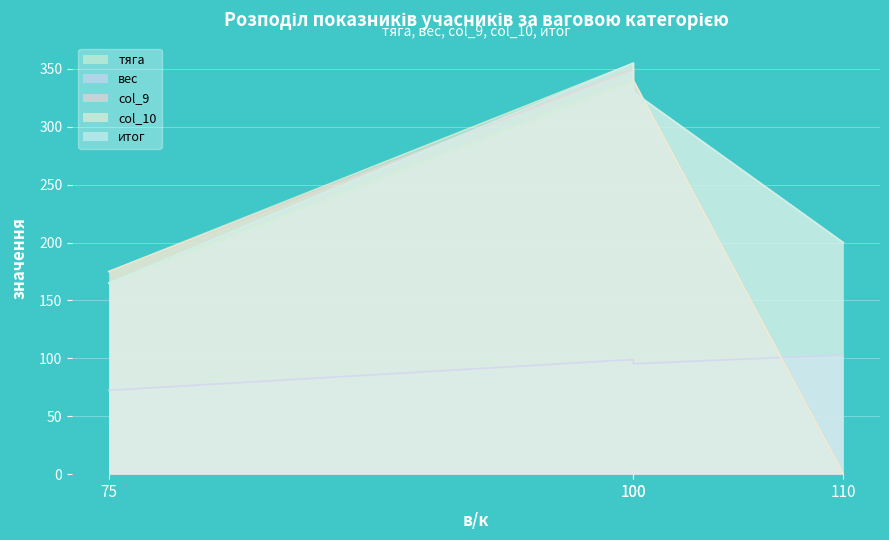

True or false: col_9 and col_10 cross at least once.

False